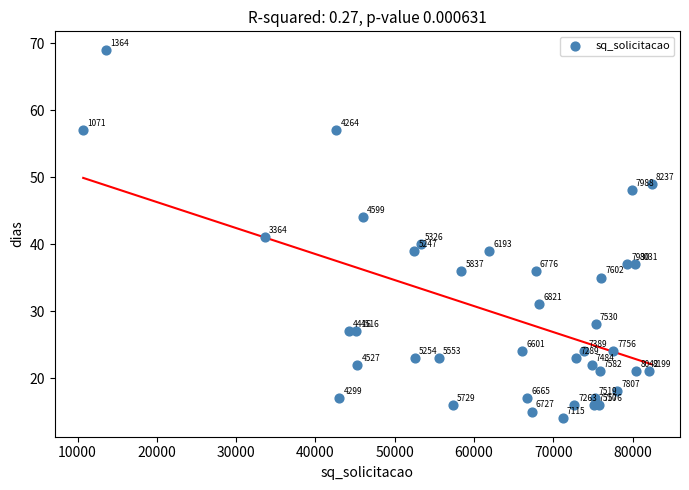

What Y value in the scatter plot is closest to 41?

41